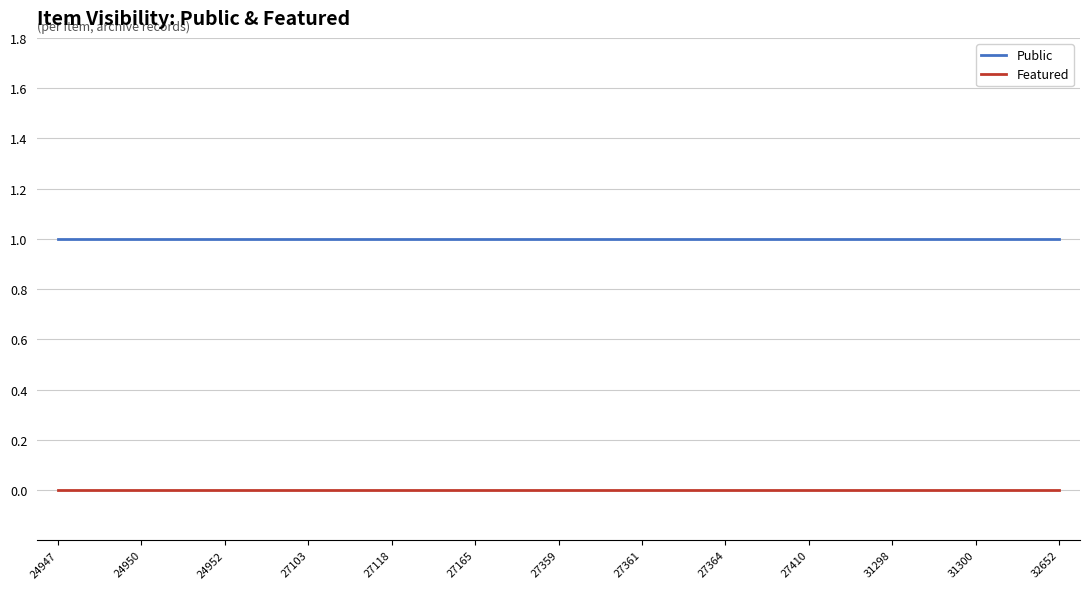

Which series has the largest total across all categories?

Public